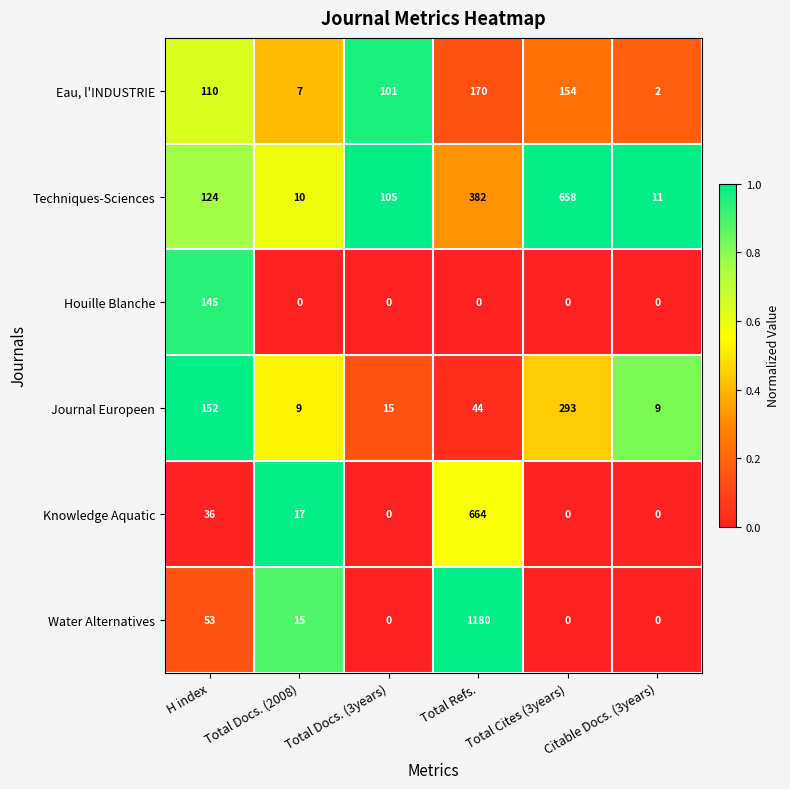

Read the Water Alternatives value at Total Refs..

1180